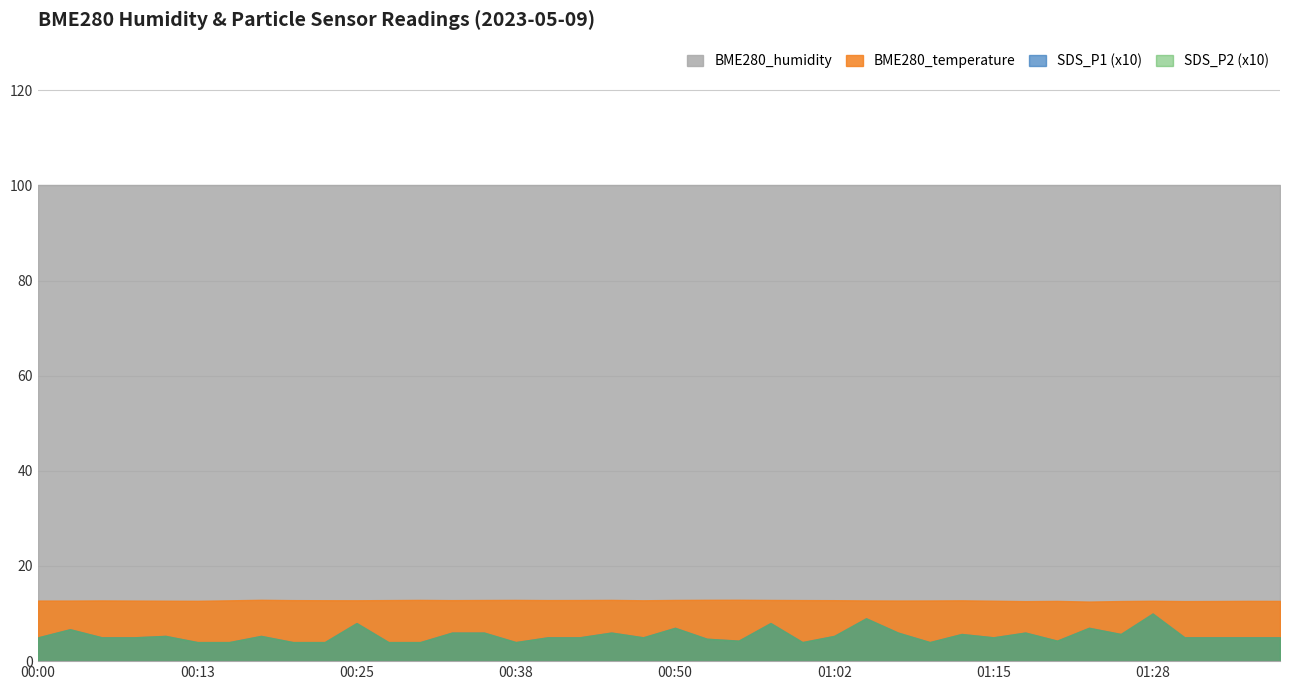

Reading left to right, list all the values displayed in this chart.

SDS_P1: 00:00=0.5	00:03=0.7	00:05=0.5	00:08=0.5	00:10=0.5	00:13=0.4	00:15=0.4	00:18=0.5	00:20=0.4	00:23=0.4	00:25=0.8	00:28=0.4	00:30=0.4	00:33=0.6	00:35=0.6	00:38=0.4	00:40=0.5	00:43=0.5	00:45=0.6	00:47=0.5	00:50=0.7	00:52=0.5	00:55=0.4	00:57=0.8	01:00=0.4	01:02=0.5	01:05=0.9	01:07=0.6	01:10=0.4	01:12=0.6	01:15=0.5	01:18=0.6	01:20=0.4	01:23=0.7	01:25=0.6	01:28=1.0	01:31=0.5	01:33=0.5	01:36=0.5	01:38=0.5
SDS_P2: 00:00=0.5	00:03=0.7	00:05=0.5	00:08=0.5	00:10=0.5	00:13=0.4	00:15=0.4	00:18=0.5	00:20=0.4	00:23=0.4	00:25=0.8	00:28=0.4	00:30=0.4	00:33=0.6	00:35=0.6	00:38=0.4	00:40=0.5	00:43=0.5	00:45=0.6	00:47=0.5	00:50=0.7	00:52=0.5	00:55=0.4	00:57=0.8	01:00=0.4	01:02=0.5	01:05=0.9	01:07=0.6	01:10=0.4	01:12=0.6	01:15=0.5	01:18=0.6	01:20=0.4	01:23=0.7	01:25=0.6	01:28=1.0	01:31=0.5	01:33=0.5	01:36=0.5	01:38=0.5
BME280_temperature: 00:00=12.7	00:03=12.7	00:05=12.8	00:08=12.7	00:10=12.7	00:13=12.7	00:15=12.8	00:18=12.9	00:20=12.8	00:23=12.8	00:25=12.8	00:28=12.8	00:30=12.9	00:33=12.8	00:35=12.8	00:38=12.9	00:40=12.8	00:43=12.8	00:45=12.9	00:47=12.8	00:50=12.9	00:52=12.9	00:55=12.9	00:57=12.9	01:00=12.8	01:02=12.8	01:05=12.8	01:07=12.7	01:10=12.8	01:12=12.8	01:15=12.7	01:18=12.6	01:20=12.7	01:23=12.5	01:25=12.6	01:28=12.7	01:31=12.6	01:33=12.6	01:36=12.7	01:38=12.7
BME280_humidity: 00:00=100.0	00:03=100.0	00:05=100.0	00:08=100.0	00:10=100.0	00:13=100.0	00:15=100.0	00:18=100.0	00:20=100.0	00:23=100.0	00:25=100.0	00:28=100.0	00:30=100.0	00:33=100.0	00:35=100.0	00:38=100.0	00:40=100.0	00:43=100.0	00:45=100.0	00:47=100.0	00:50=100.0	00:52=100.0	00:55=100.0	00:57=100.0	01:00=100.0	01:02=100.0	01:05=100.0	01:07=100.0	01:10=100.0	01:12=100.0	01:15=100.0	01:18=100.0	01:20=100.0	01:23=100.0	01:25=100.0	01:28=100.0	01:31=100.0	01:33=100.0	01:36=100.0	01:38=100.0